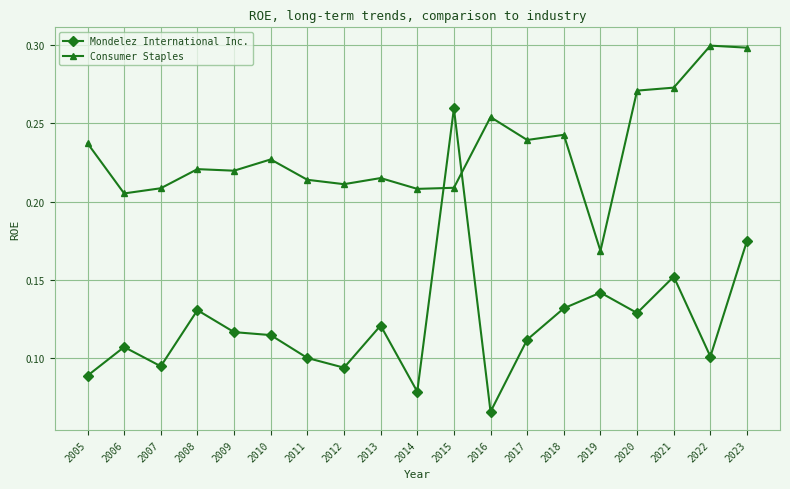

Which series has the widest spread of values?

Mondelez International Inc.